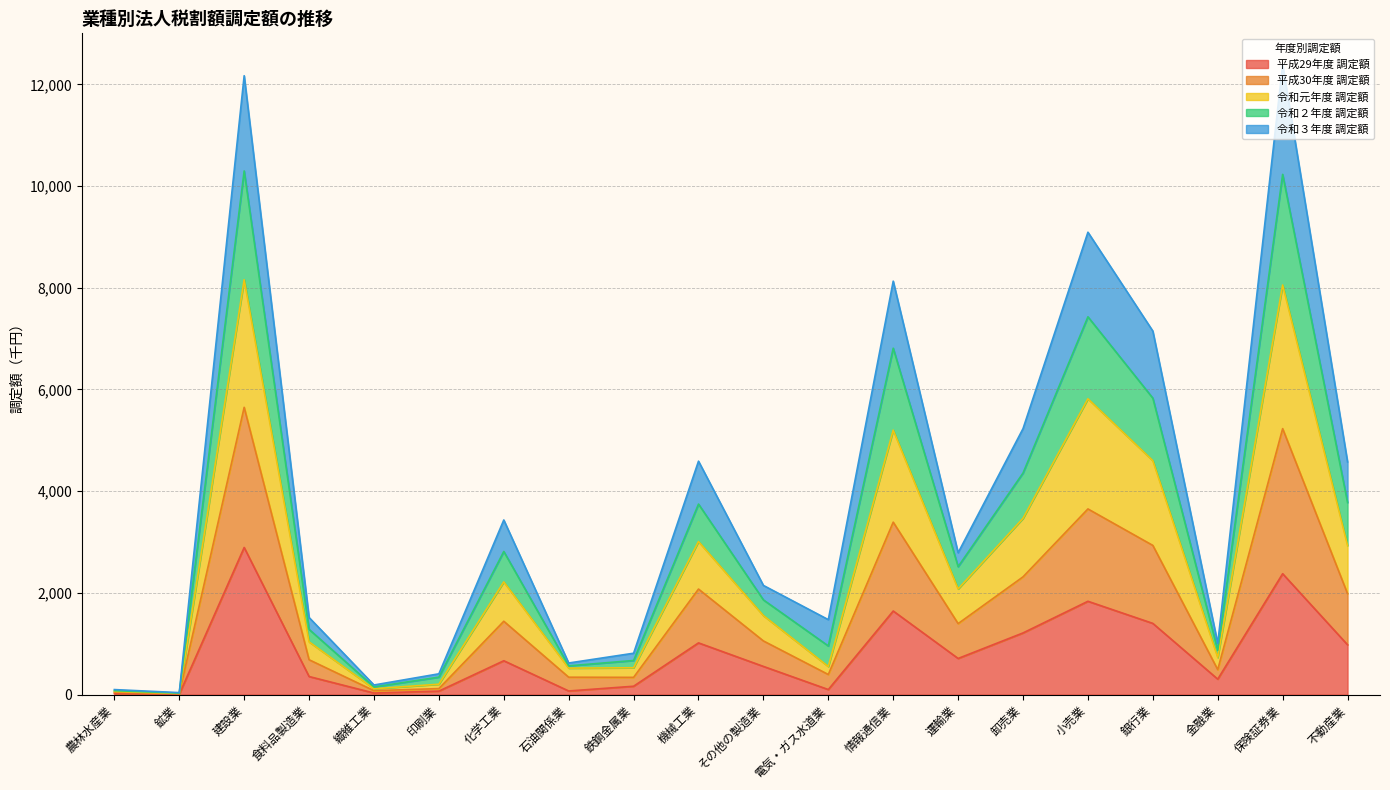

What is the approximate value of 平成29年度 調定額 at 電気・ガス水道業?

99.6